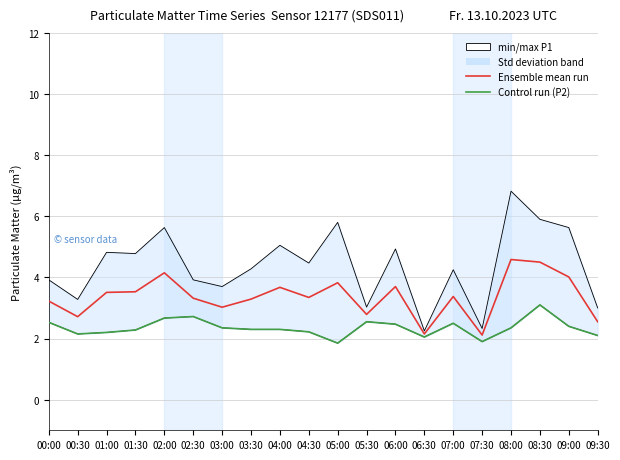

How many interior local valleys does the P1 min/max series have?

7